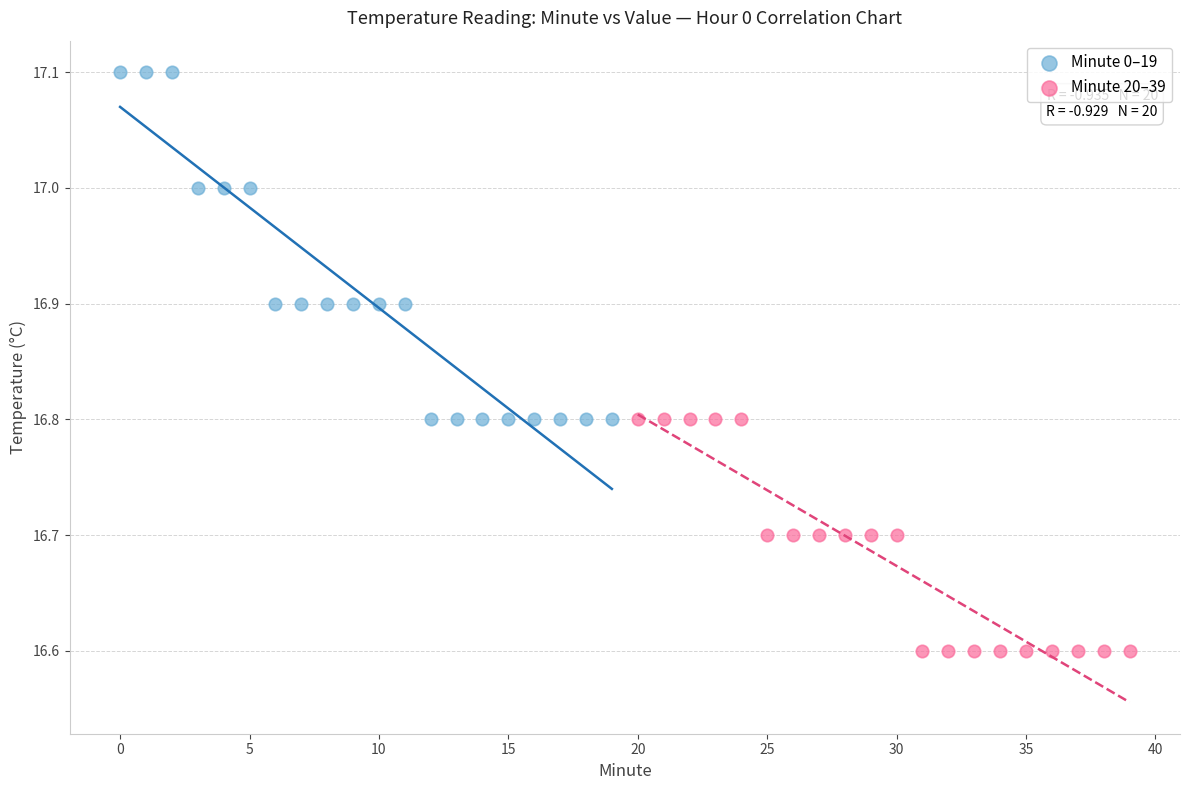

What are all the series names shown in the legend?

Minute 0–19, Minute 20–39